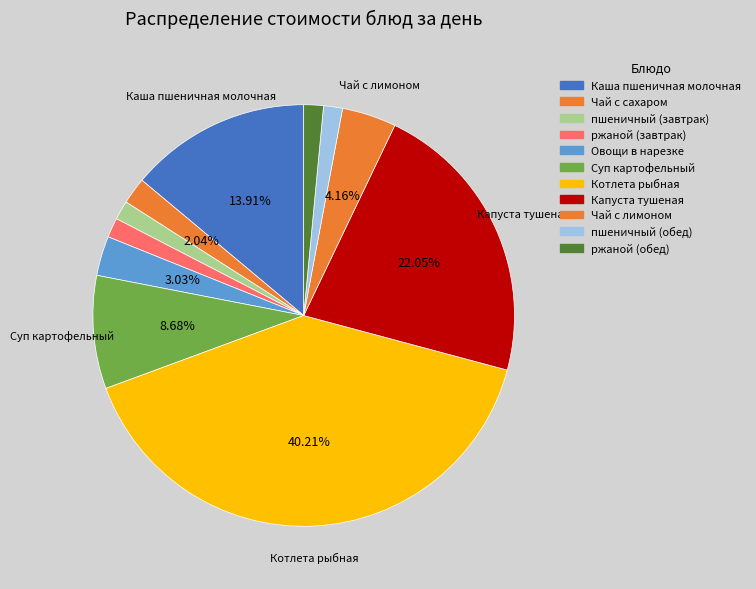

Do Каша пшеничная молочная and ржаной (обед) together represent more than half of the pie?

No